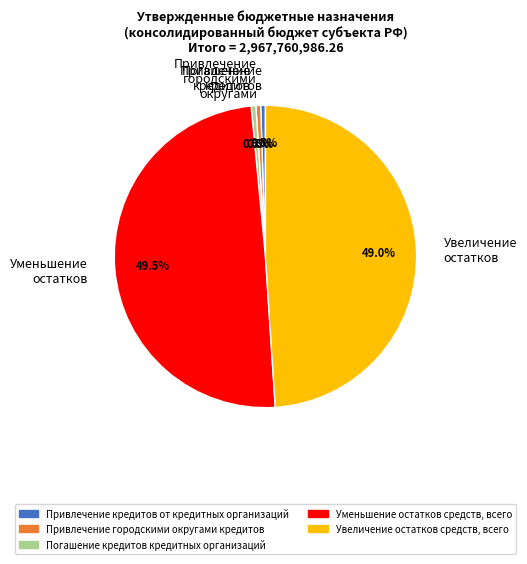

Does any single category account for the majority?

No